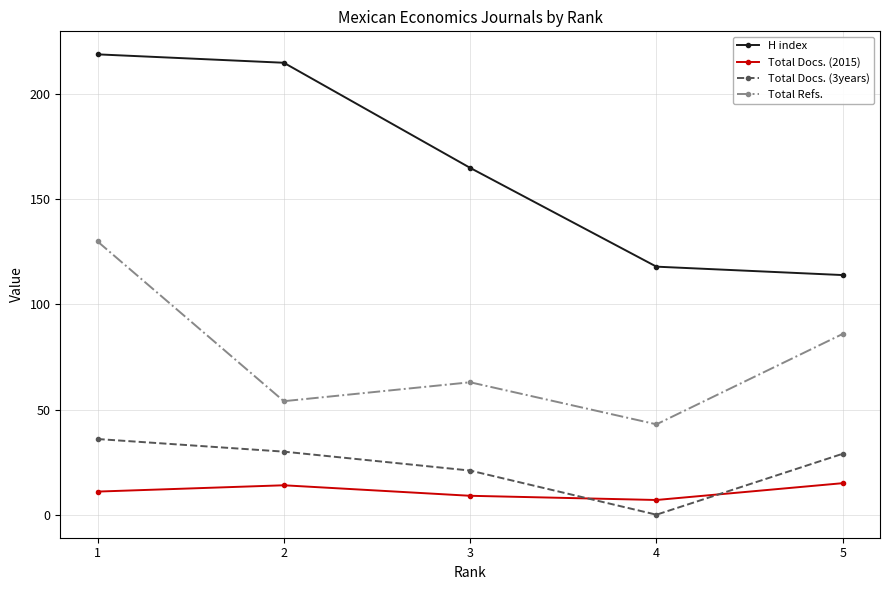

True or false: Total Refs. and Total Docs. (3years) cross at least once.

False